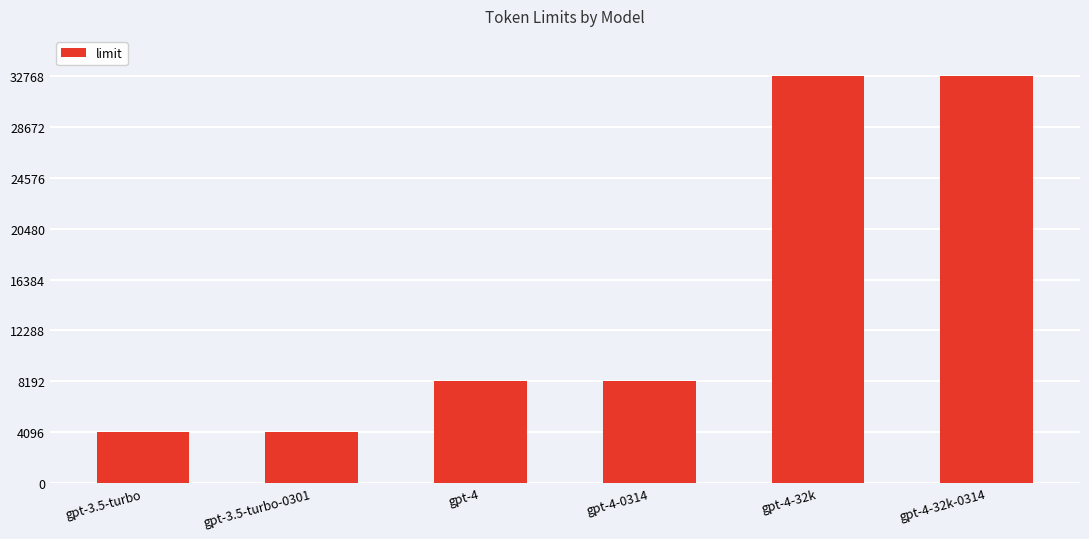

True or false: the data shows 8192 at gpt-4.

True